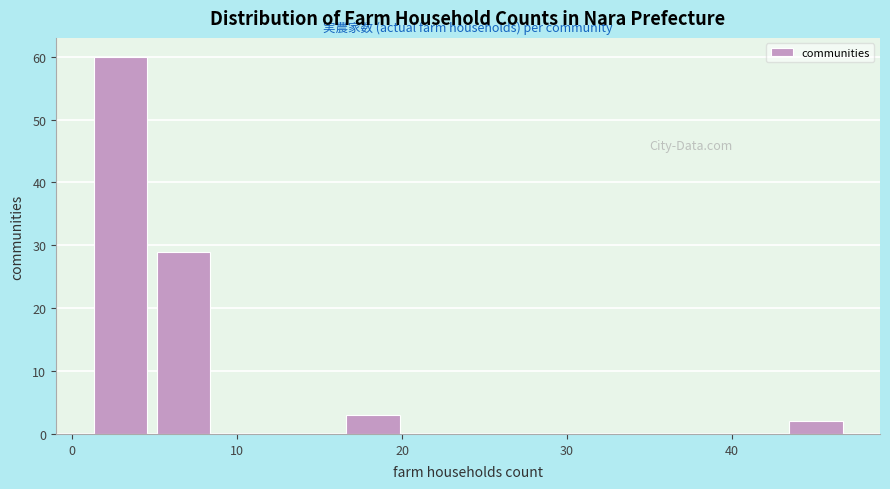

Read against the x-axis, roughly where is the centre of the tallest bar?

3